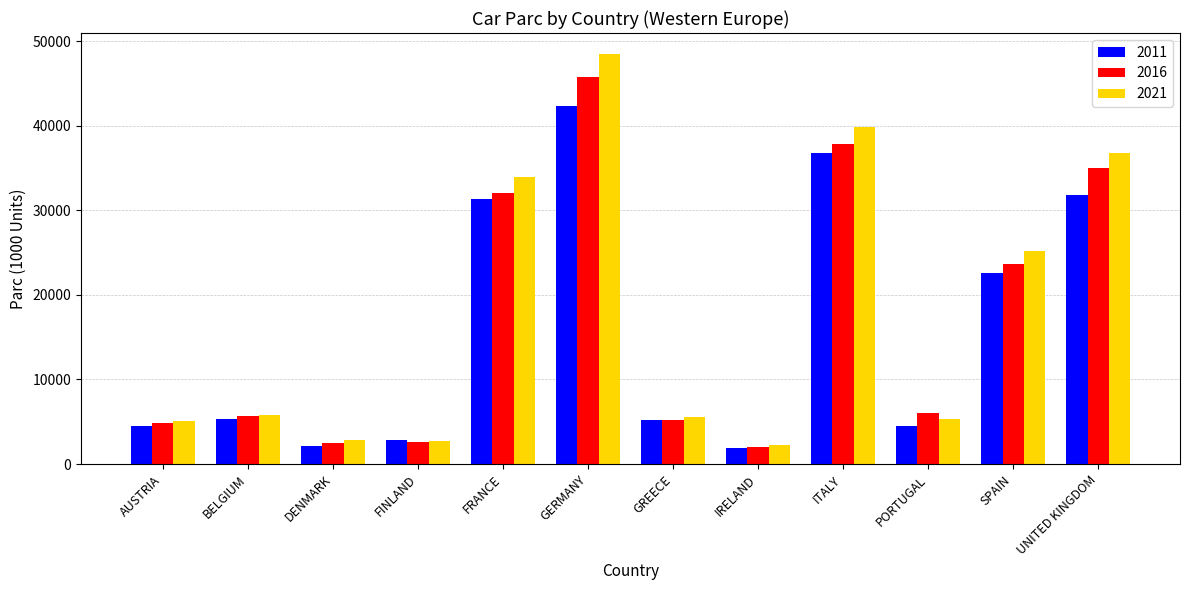

Which series changed the most between FRANCE and GERMANY?

2021